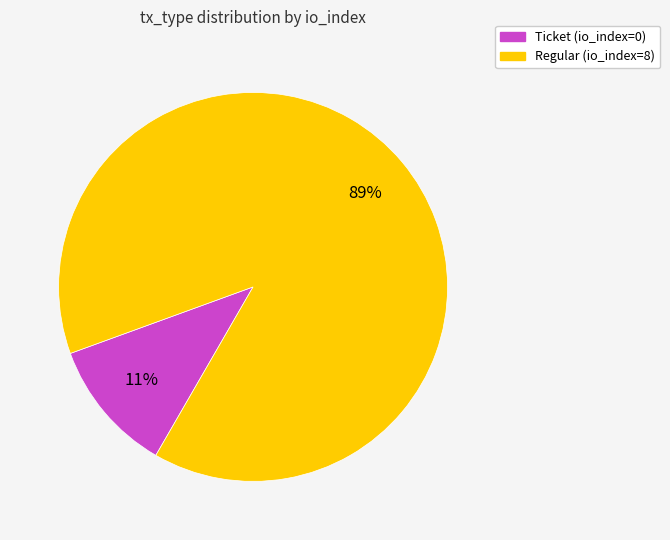

The Ticket (io_index=0) slice represents 20% of the pie. True or false?

False